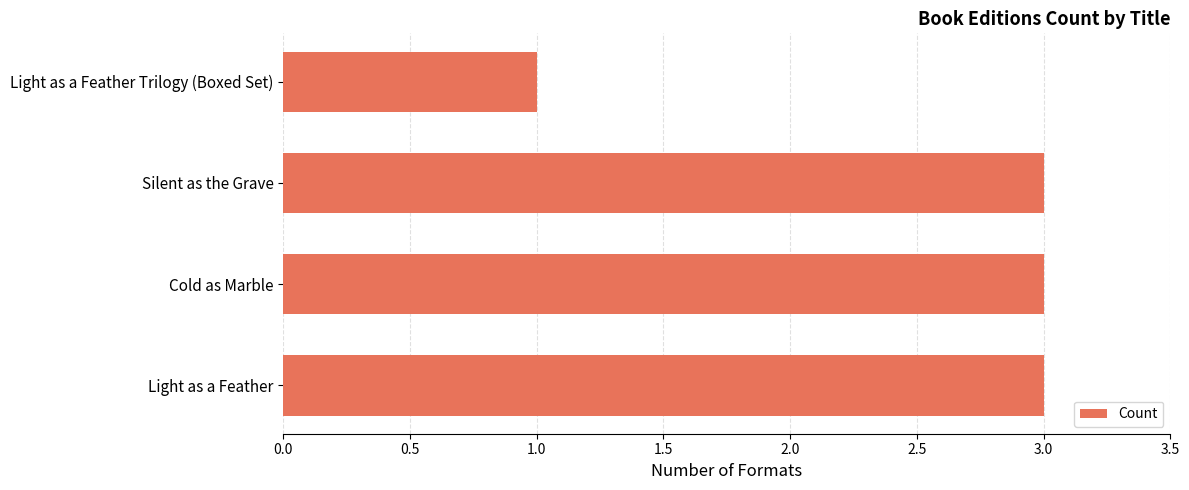

What is the minimum value shown in the chart?

1